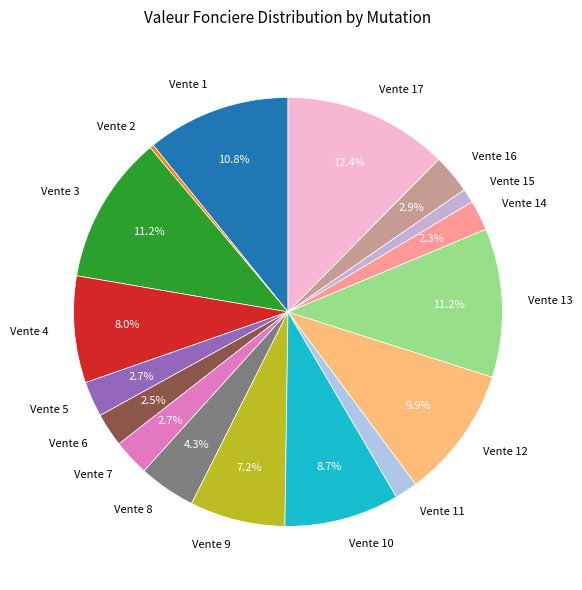

What is the largest slice in the pie chart?

Vente 17